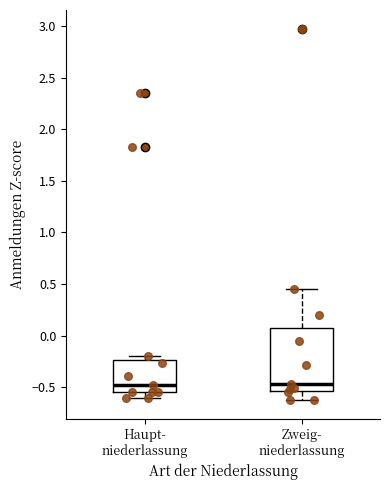

Comparing the boxes themselves (not the whiskers), which one is the tallest?

Zweig- niederlassung